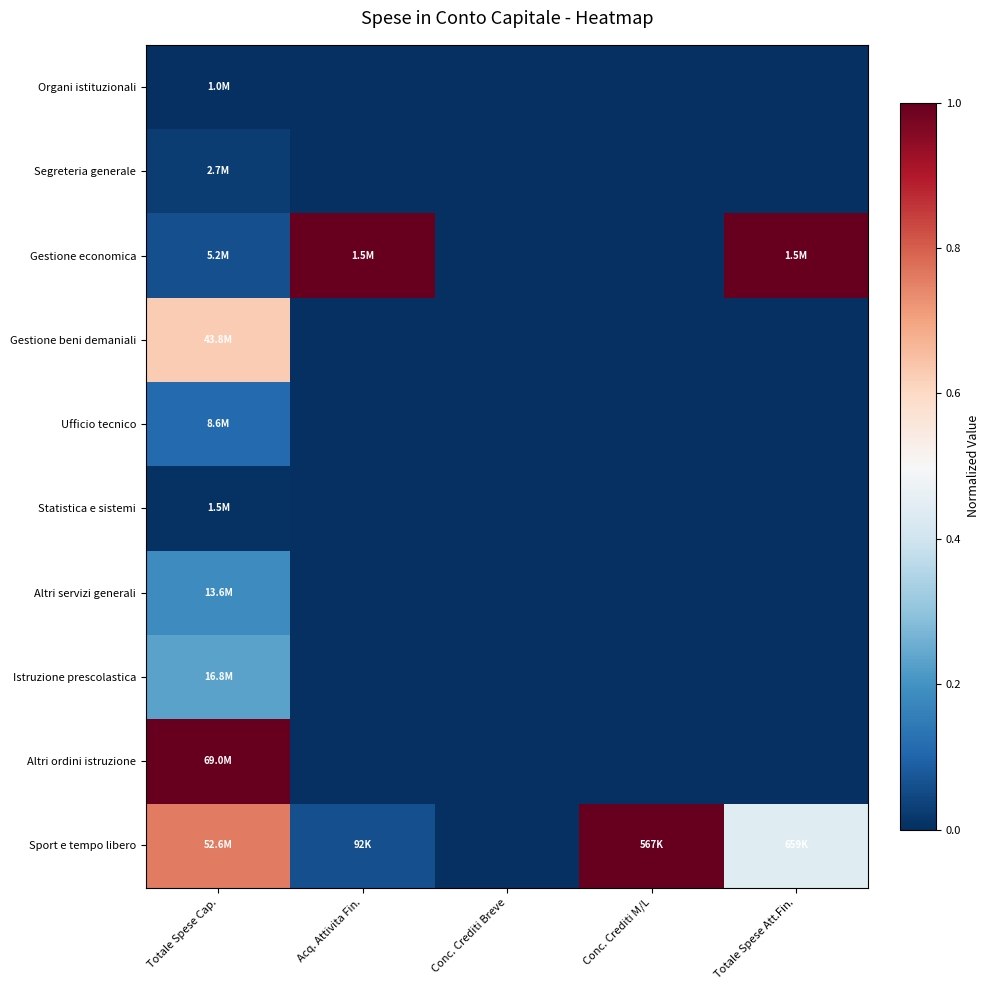

Reading left to right, extract all data points from this chart.

Organi istituzionali: Totale Spese Cap.=0.0	Acq. Attivita Fin.=0.0	Conc. Crediti Breve=0.0	Conc. Crediti M/L=0.0	Totale Spese Att.Fin.=0.0
Segreteria generale: Totale Spese Cap.=0.0	Acq. Attivita Fin.=0.0	Conc. Crediti Breve=0.0	Conc. Crediti M/L=0.0	Totale Spese Att.Fin.=0.0
Gestione economica: Totale Spese Cap.=0.1	Acq. Attivita Fin.=1.0	Conc. Crediti Breve=0.0	Conc. Crediti M/L=0.0	Totale Spese Att.Fin.=1.0
Gestione beni demaniali: Totale Spese Cap.=0.6	Acq. Attivita Fin.=0.0	Conc. Crediti Breve=0.0	Conc. Crediti M/L=0.0	Totale Spese Att.Fin.=0.0
Ufficio tecnico: Totale Spese Cap.=0.1	Acq. Attivita Fin.=0.0	Conc. Crediti Breve=0.0	Conc. Crediti M/L=0.0	Totale Spese Att.Fin.=0.0
Statistica e sistemi: Totale Spese Cap.=0.0	Acq. Attivita Fin.=0.0	Conc. Crediti Breve=0.0	Conc. Crediti M/L=0.0	Totale Spese Att.Fin.=0.0
Altri servizi generali: Totale Spese Cap.=0.2	Acq. Attivita Fin.=0.0	Conc. Crediti Breve=0.0	Conc. Crediti M/L=0.0	Totale Spese Att.Fin.=0.0
Istruzione prescolastica: Totale Spese Cap.=0.2	Acq. Attivita Fin.=0.0	Conc. Crediti Breve=0.0	Conc. Crediti M/L=0.0	Totale Spese Att.Fin.=0.0
Altri ordini istruzione: Totale Spese Cap.=1.0	Acq. Attivita Fin.=0.0	Conc. Crediti Breve=0.0	Conc. Crediti M/L=0.0	Totale Spese Att.Fin.=0.0
Sport e tempo libero: Totale Spese Cap.=0.8	Acq. Attivita Fin.=0.1	Conc. Crediti Breve=0.0	Conc. Crediti M/L=1.0	Totale Spese Att.Fin.=0.4